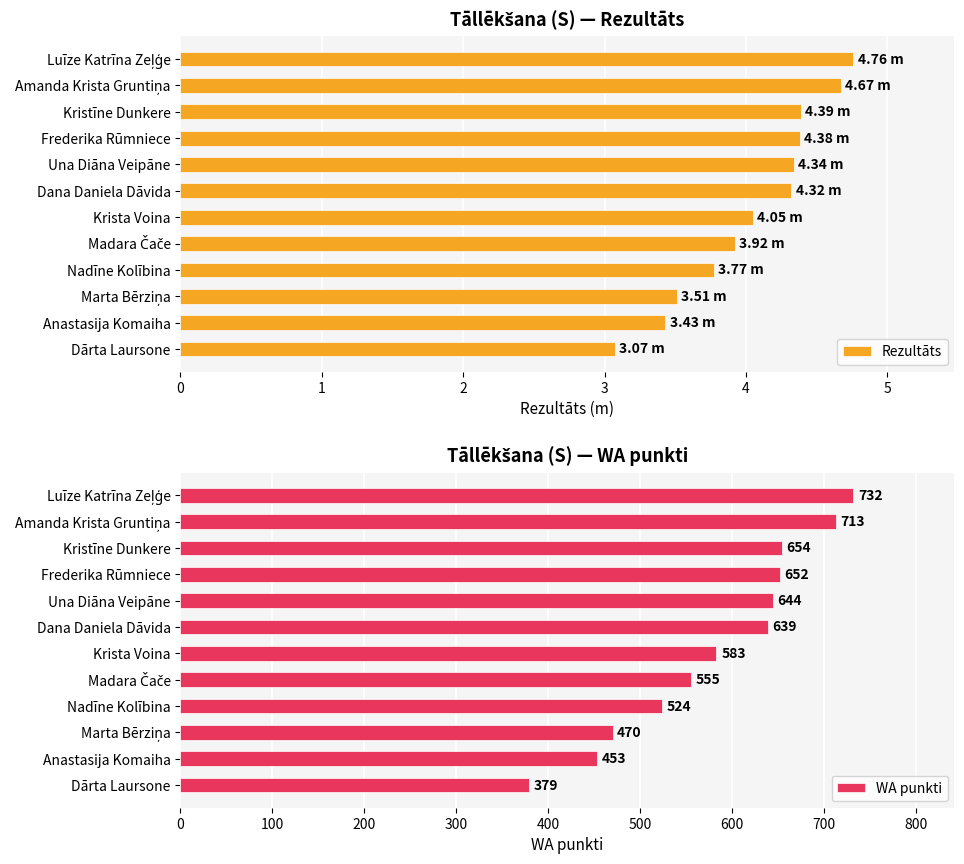

Does the chart contain stacked bars?

No